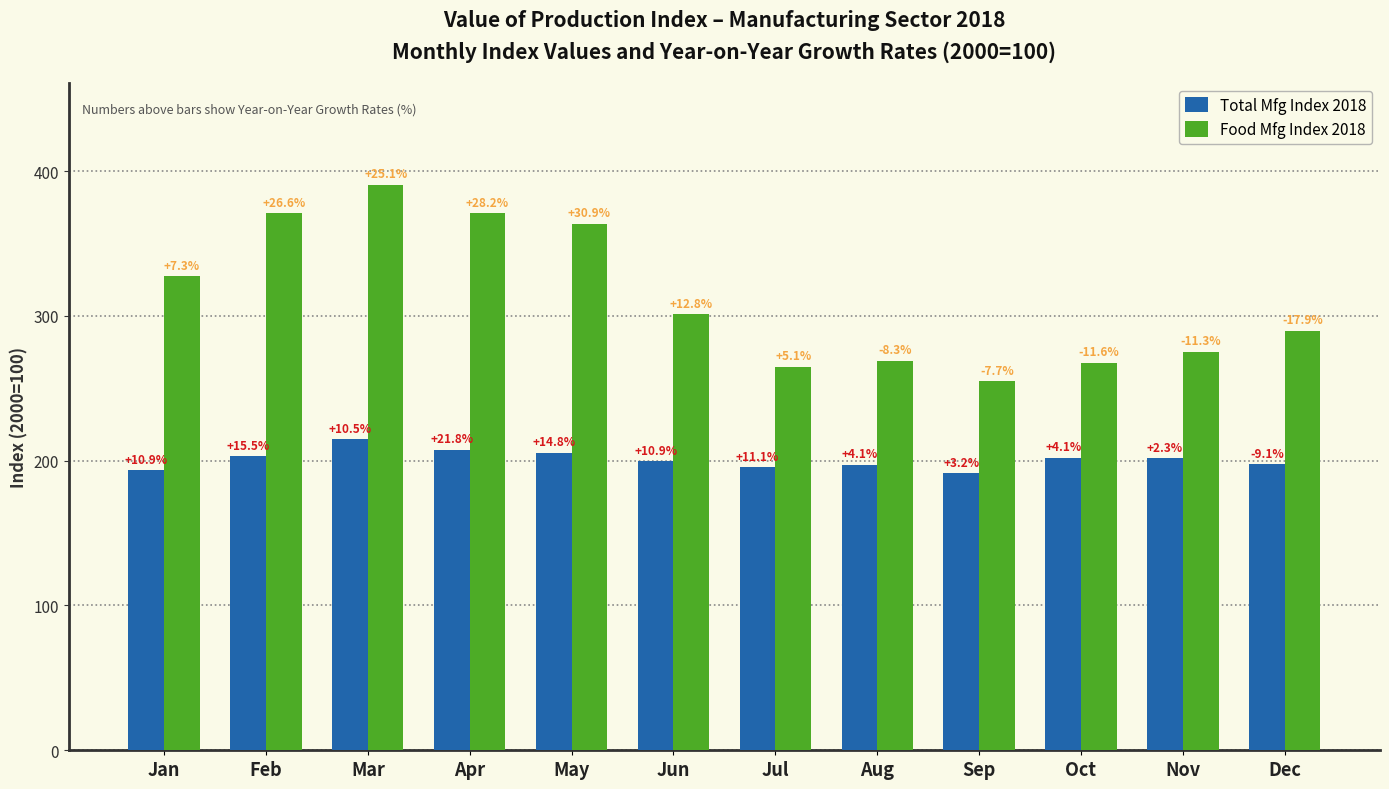

What are all the series names shown in the legend?

Total Mfg Index 2018, Food Mfg Index 2018